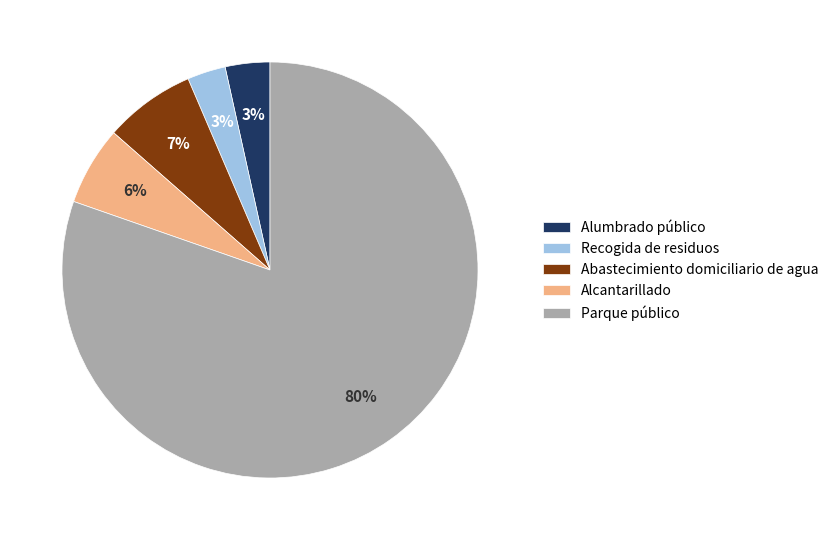

Between Abastecimiento domiciliario de agua and Recogida de residuos, which is larger?

Abastecimiento domiciliario de agua